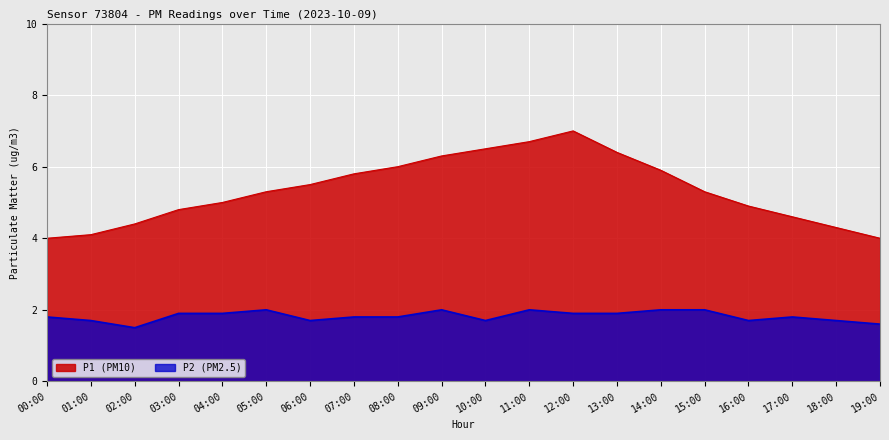

What is the label of the 12th point from the right?

08:00